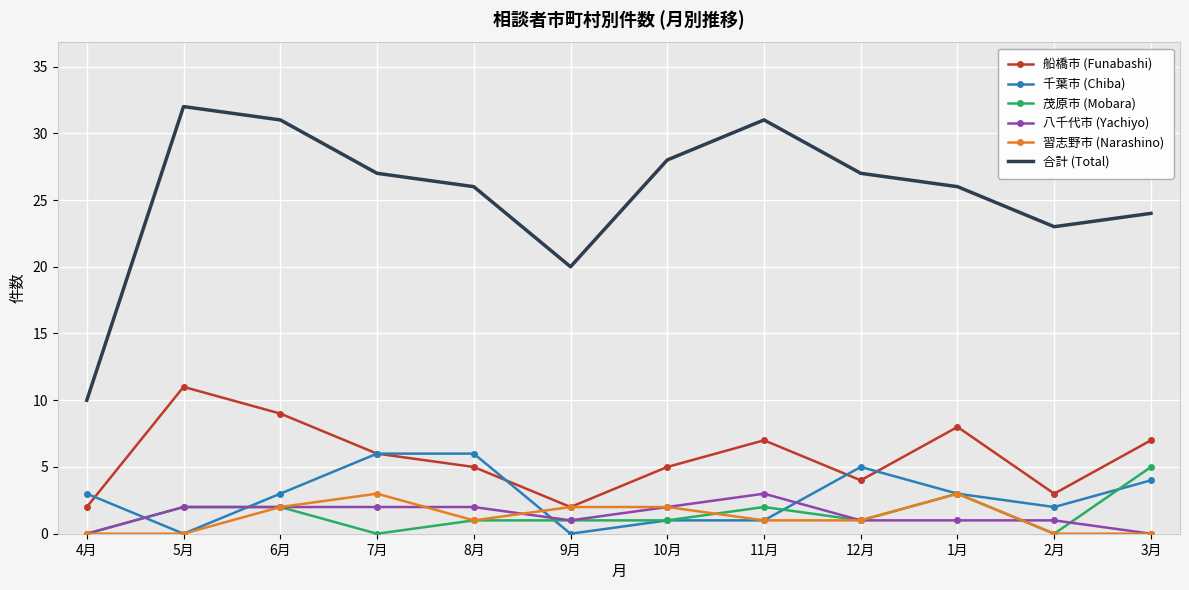

True or false: 茂原市 (Mobara) and 合計 (Total) intersect in this chart.

False